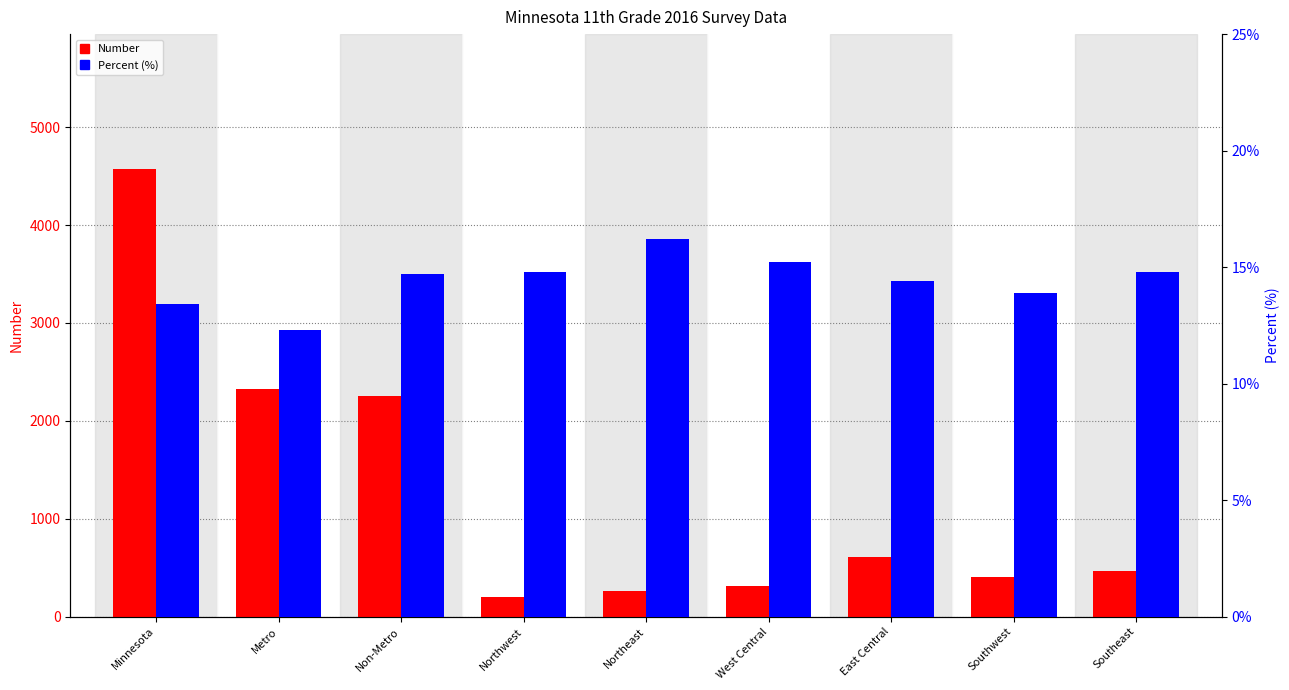

At which category does the chart reach its minimum across all series?

Metro